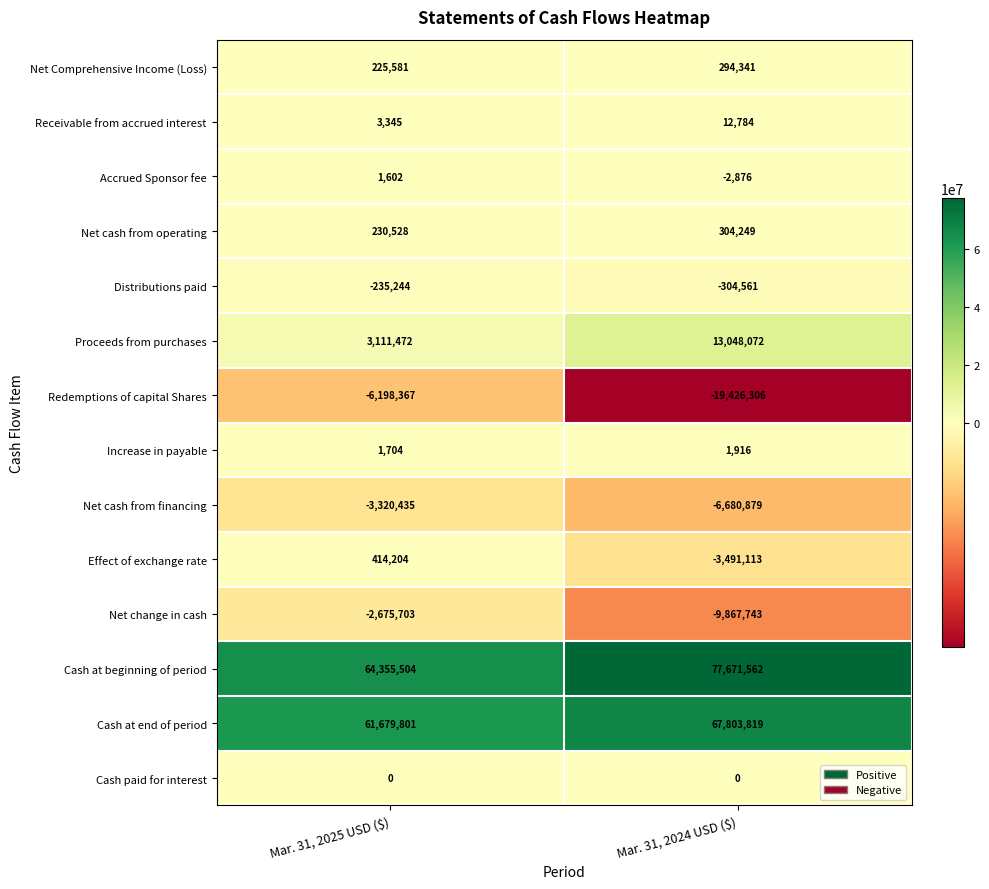

Reading left to right, what are all the values shown in this chart?

Net Comprehensive Income (Loss): 225581	294341
Receivable from accrued interest: 3345	12784
Accrued Sponsor fee: 1602	-2876
Net cash from operating: 230528	304249
Distributions paid: -235244	-304561
Proceeds from purchases: 3111472	13048072
Redemptions of capital Shares: -6198367	-19426306
Increase in payable: 1704	1916
Net cash from financing: -3320435	-6680879
Effect of exchange rate: 414204	-3491113
Net change in cash: -2675703	-9867743
Cash at beginning of period: 64355504	77671562
Cash at end of period: 61679801	67803819
Cash paid for interest: 0	0